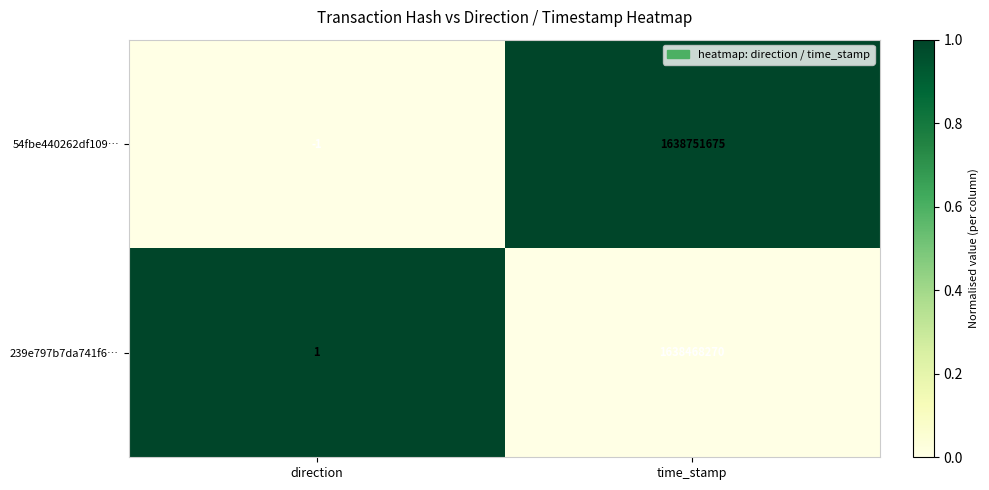

Reading left to right, transcribe all the data shown in this chart.

54fbe440262df109…: -1	1638751675
239e797b7da741f6…: 1	1638468270